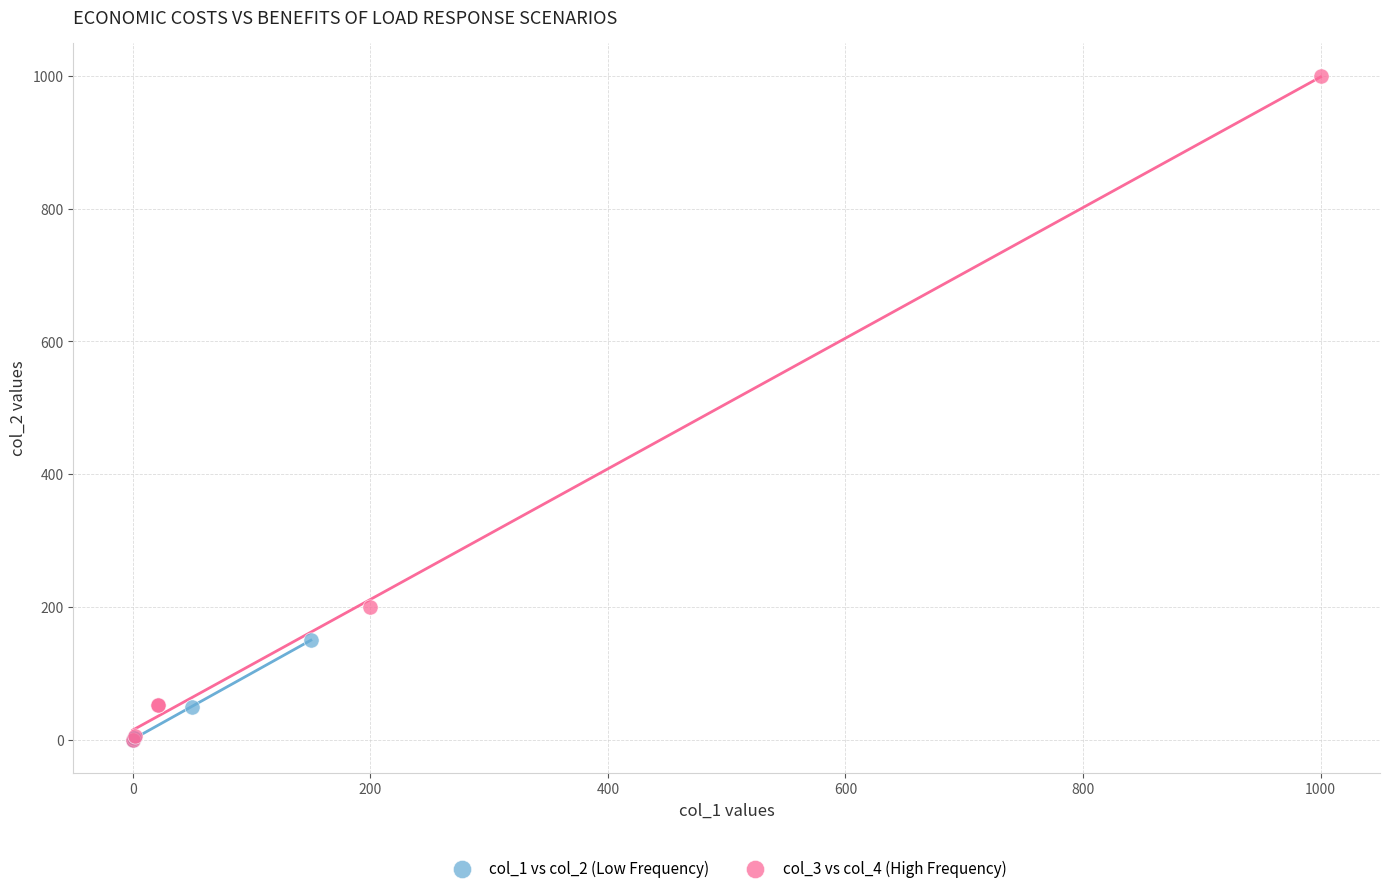

What are all the series names shown in the legend?

col_1 vs col_2 (Low Frequency), col_3 vs col_4 (High Frequency)